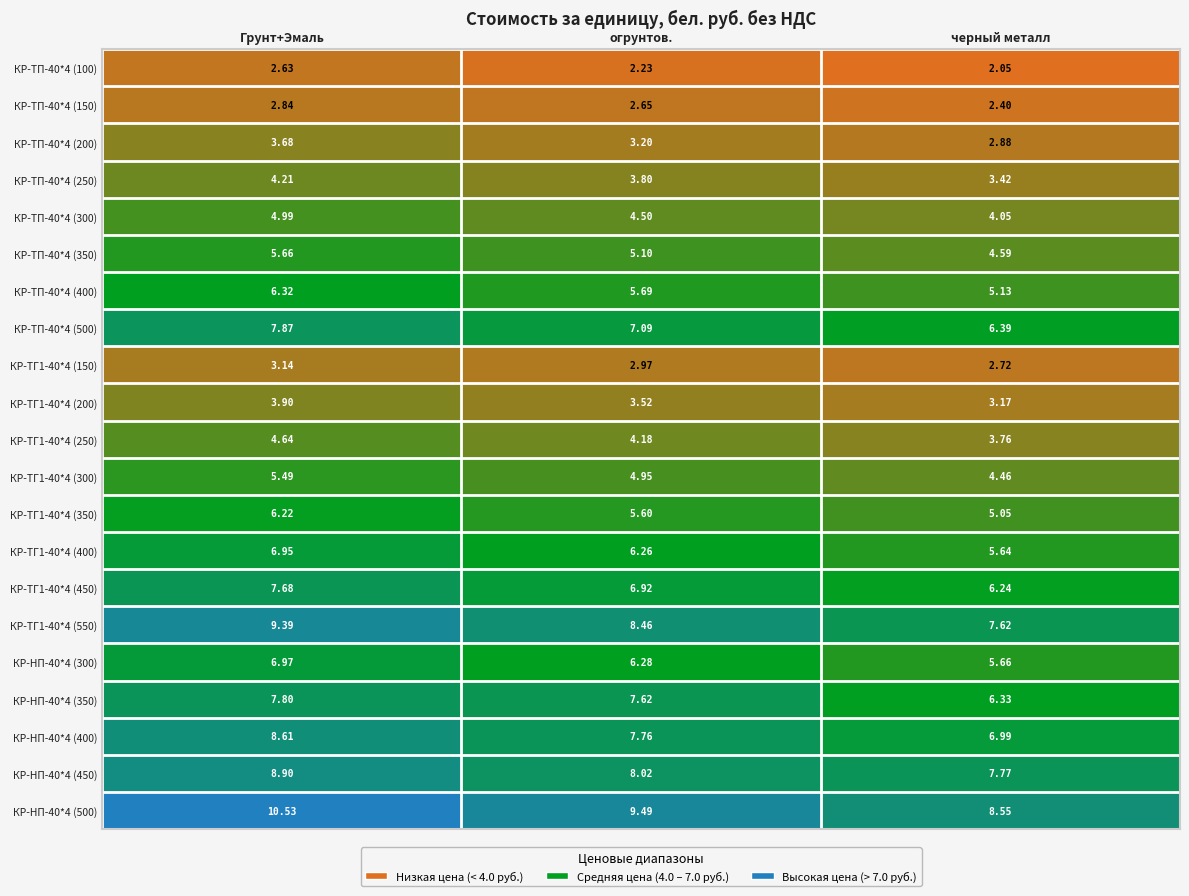

Rank the categories by КР-ТП-40*4 (200) value from lowest to highest.

черный металл, огрунтов., Грунт+Эмаль